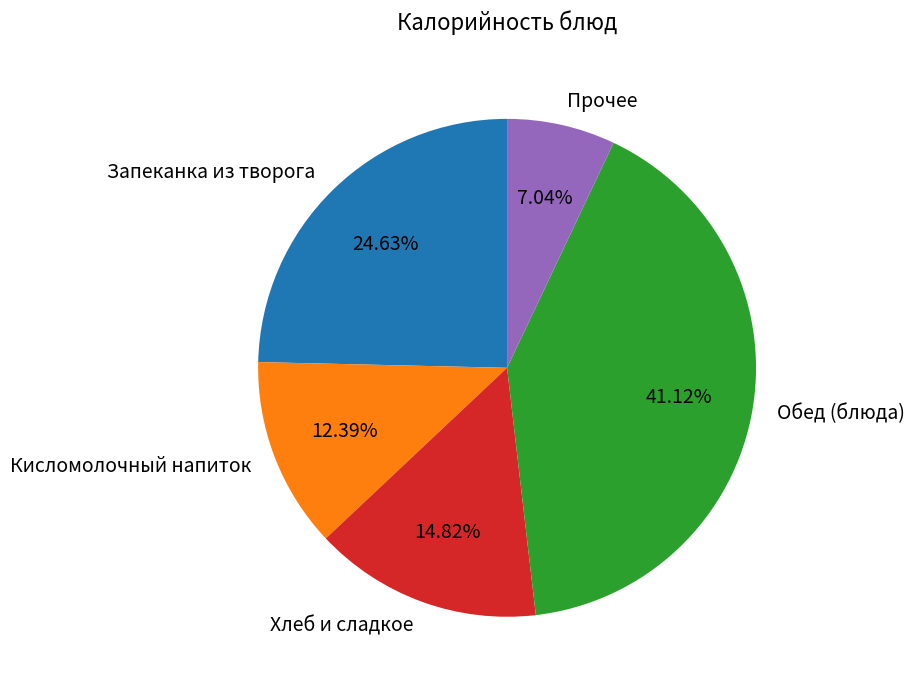

Is there any slice that represents more than half of the pie?

No